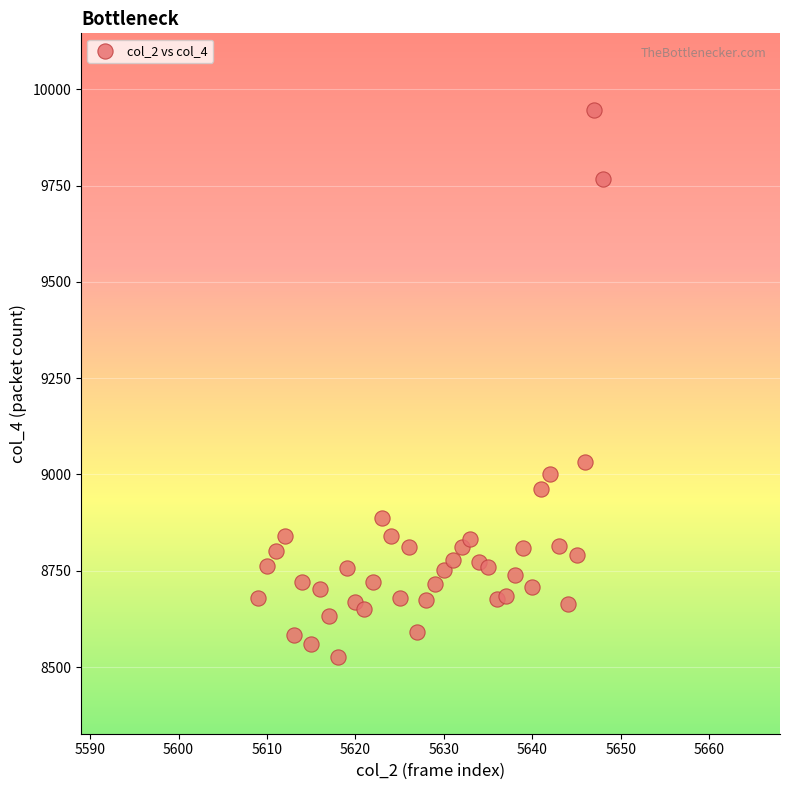

What is the range of X values (max minus min)?

39